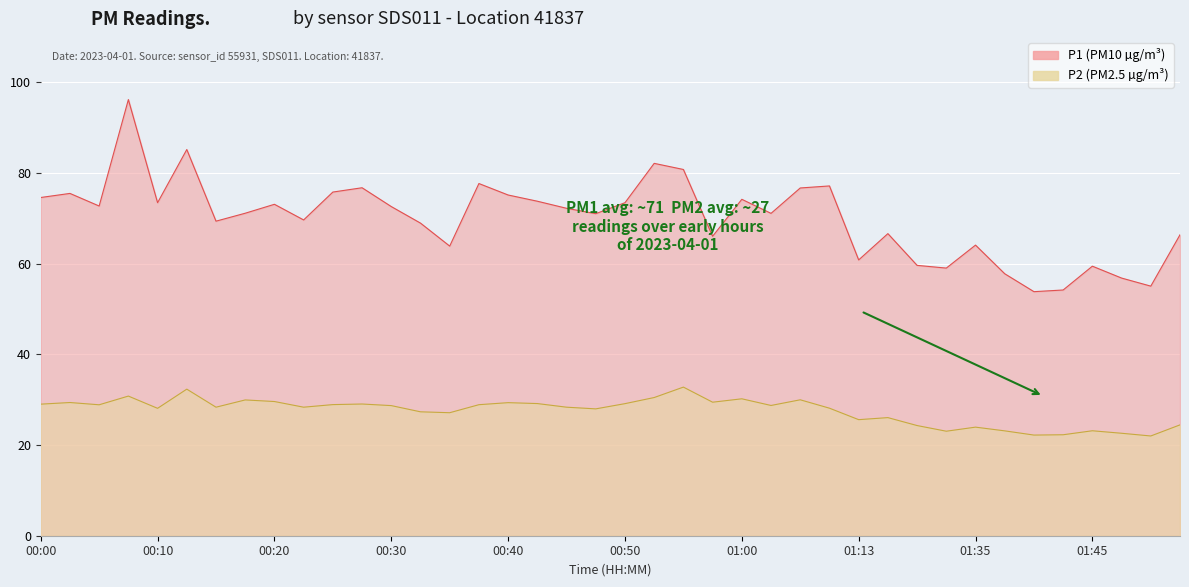

True or false: P2 and P1 cross at least once.

False